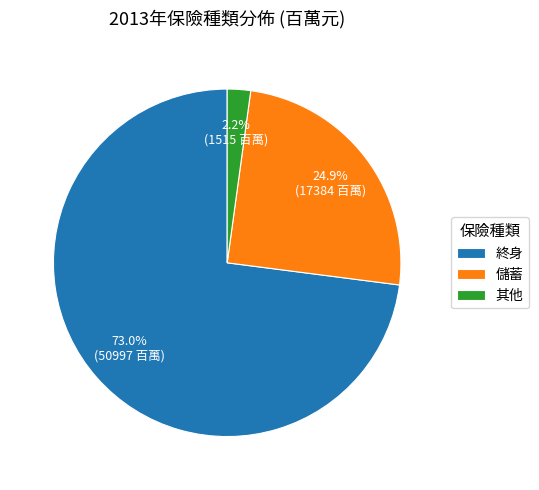

Which category has the smallest portion of the pie?

其他